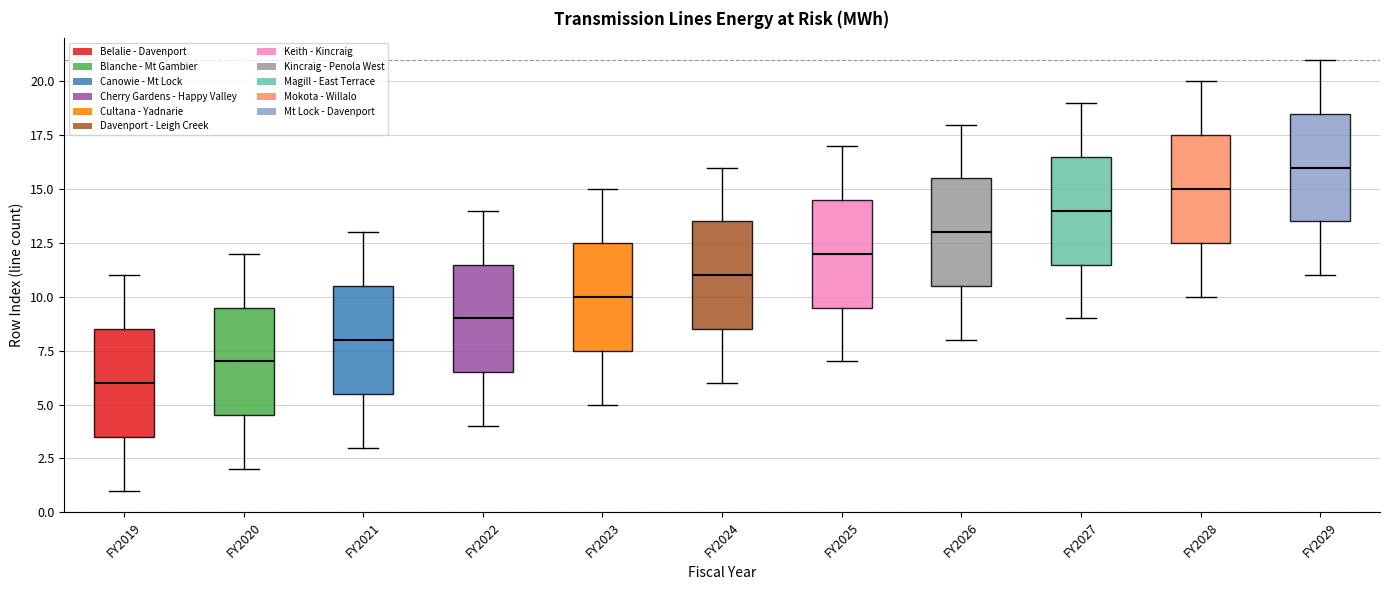

Where does the median line of the box for FY2026 sit on the y-axis? The values are not printed on the chart, so give them approximately, as read against the axis.

13.0